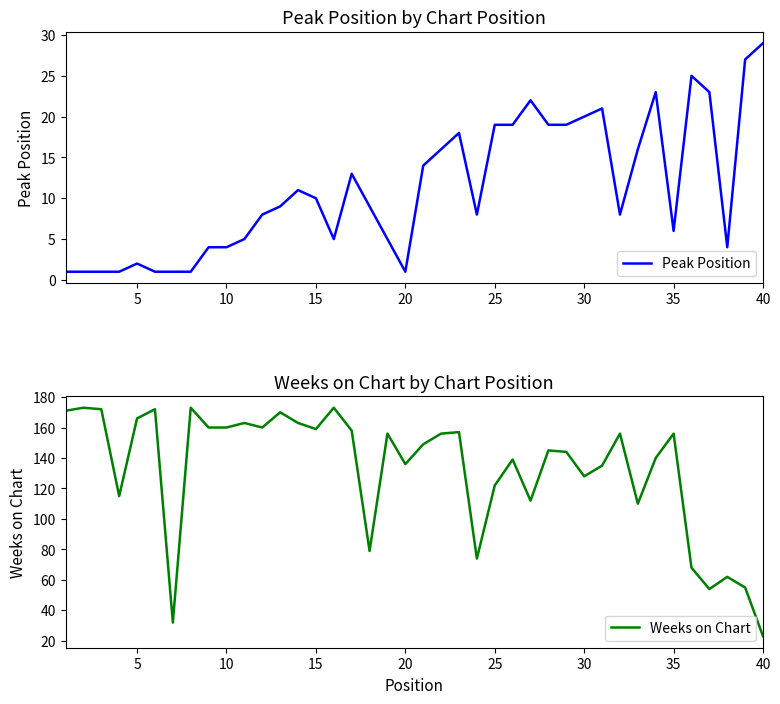

Which series has the widest spread of values?

Weeks on Chart